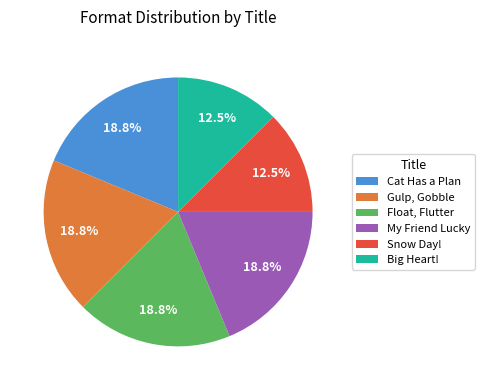

Which has a higher value, Snow Day! or Float, Flutter?

Float, Flutter